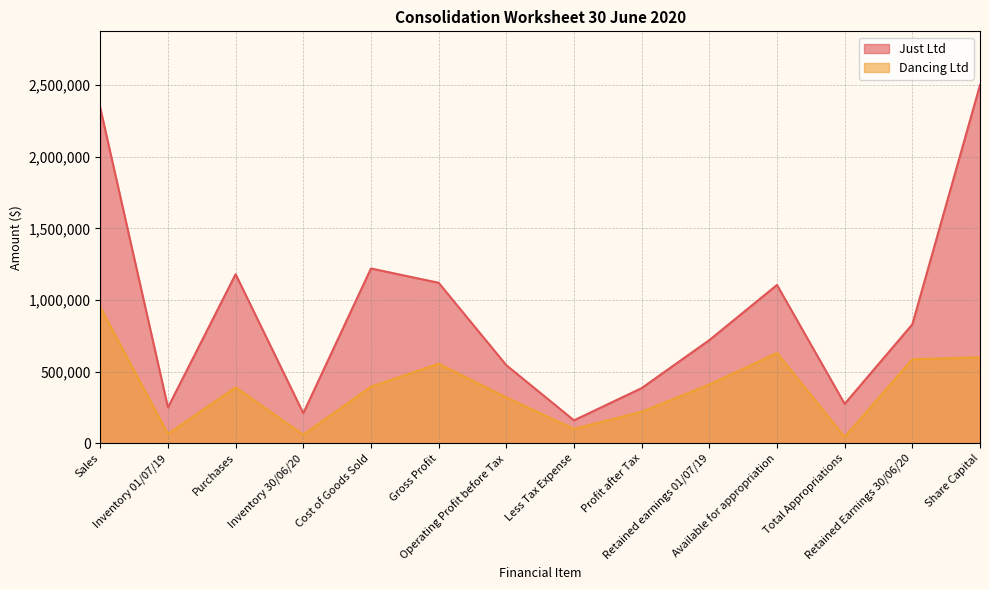

True or false: Just Ltd and Dancing Ltd intersect in this chart.

False